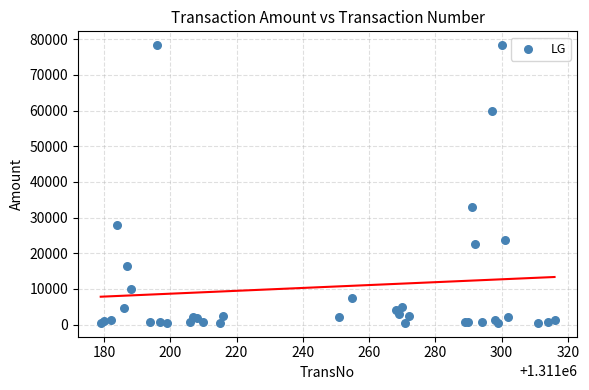

What Y value in the scatter plot is closest to 39409?

33000.0